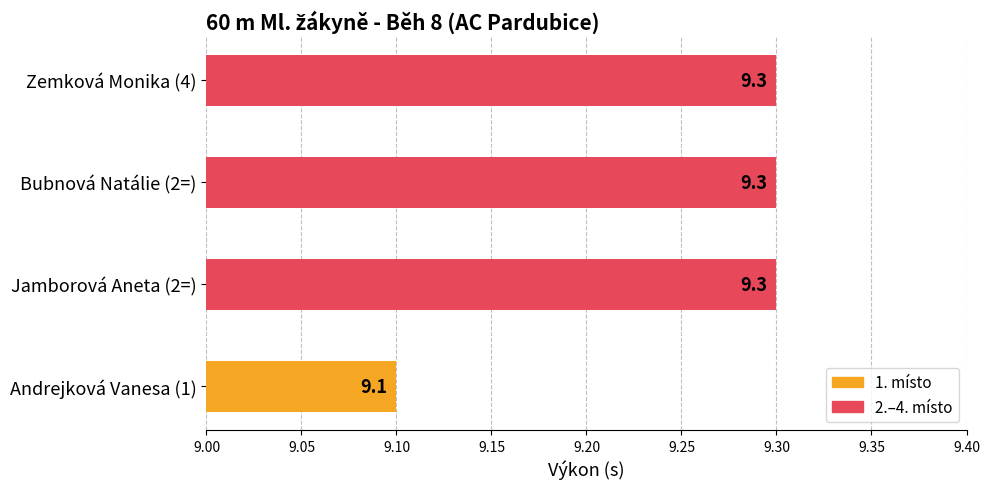

At which category does the chart reach its minimum across all series?

Andrejková Vanesa (1)